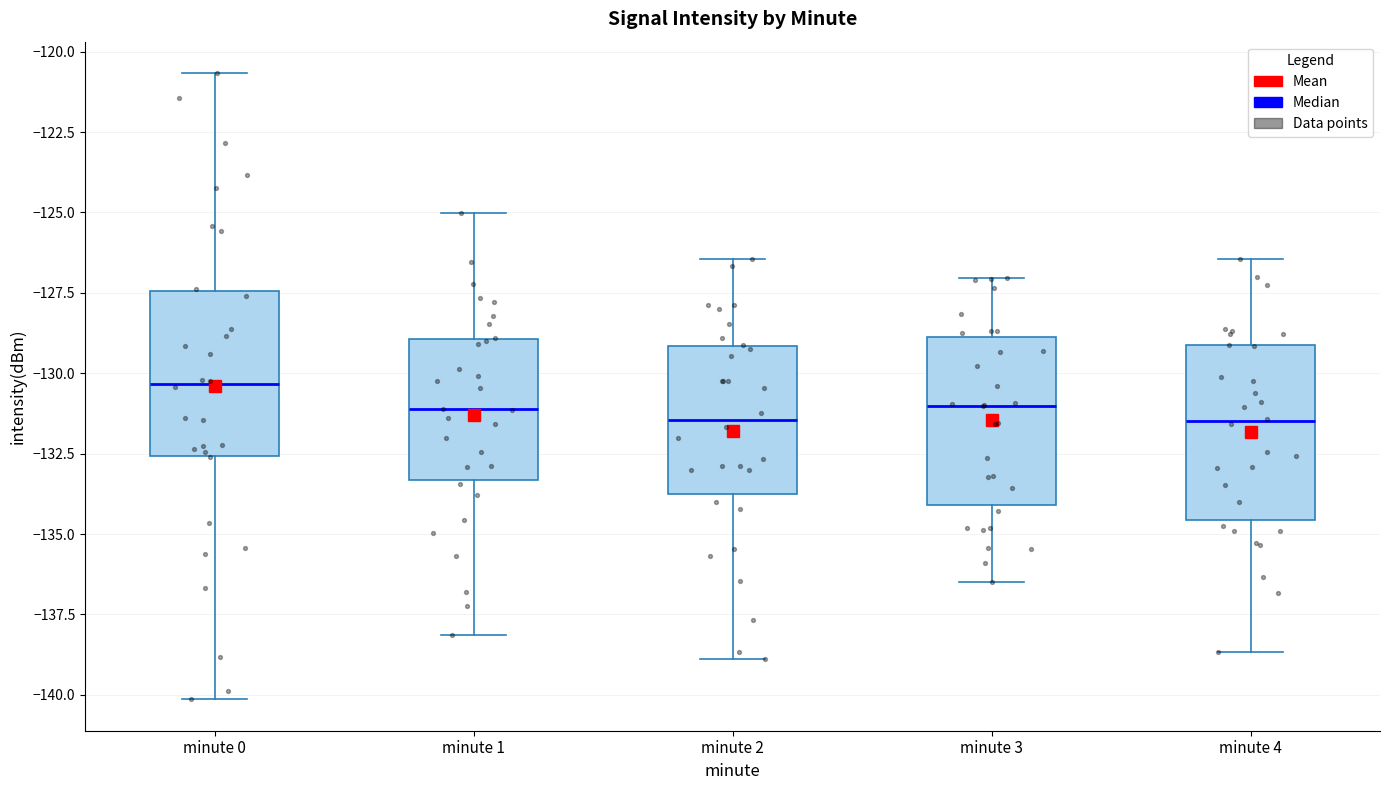

Reading left to right, transcribe this box plot: for each box, give where its median line is, the range the box spans, and where its two whiskers end, as read against the y-axis. The values are not printed on the chart, so give them approximately, as read against the axis.

minute 0: median -130.5, box -132.5 to -127.5, whiskers -140.0 to -120.5
minute 1: median -131.0, box -133.5 to -129.0, whiskers -138.0 to -125.0
minute 2: median -131.5, box -134.0 to -129.0, whiskers -139.0 to -126.5
minute 3: median -131.0, box -134.0 to -129.0, whiskers -136.5 to -127.0
minute 4: median -131.5, box -134.5 to -129.0, whiskers -138.5 to -126.5